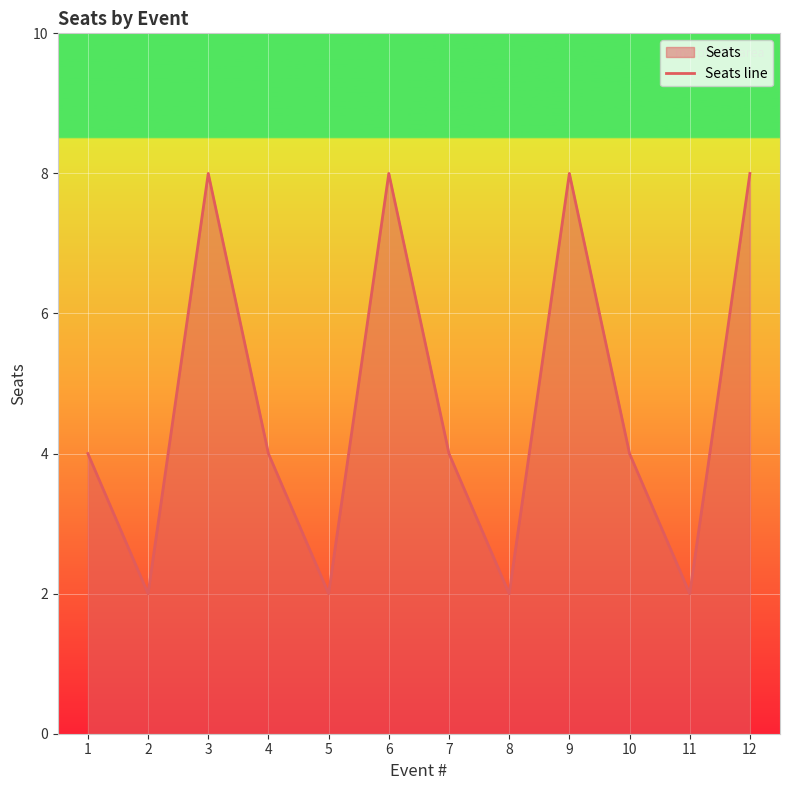

What is the sum of the values at 9 and 10?

12